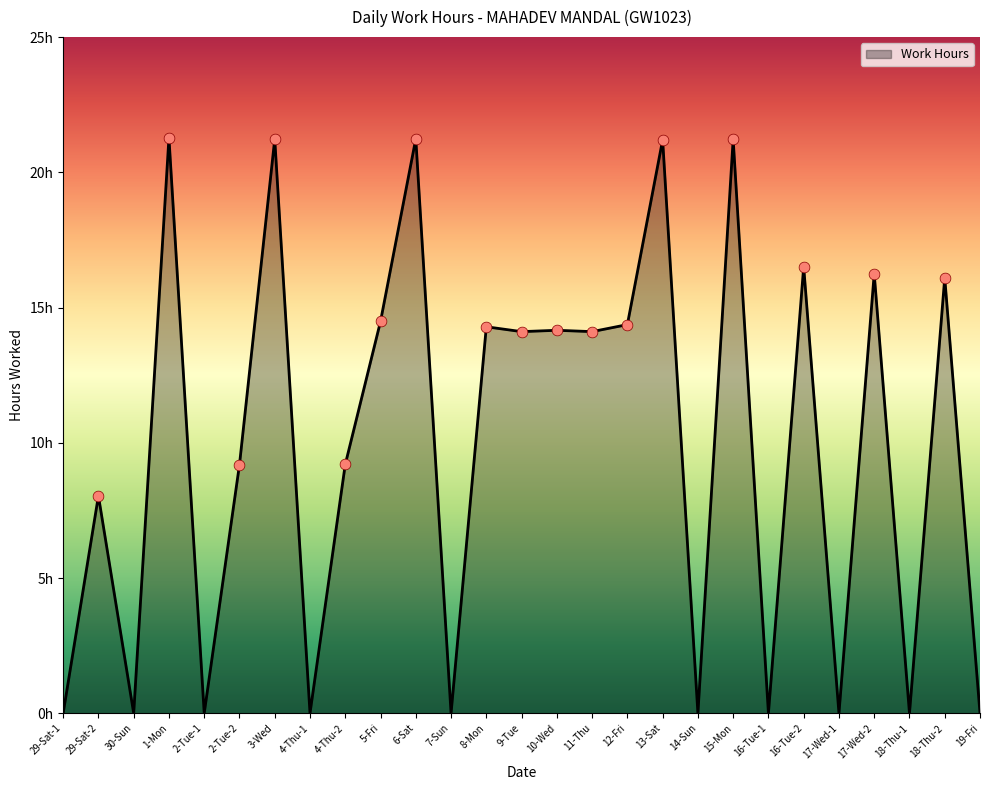

Does the chart have visible grid lines?

No